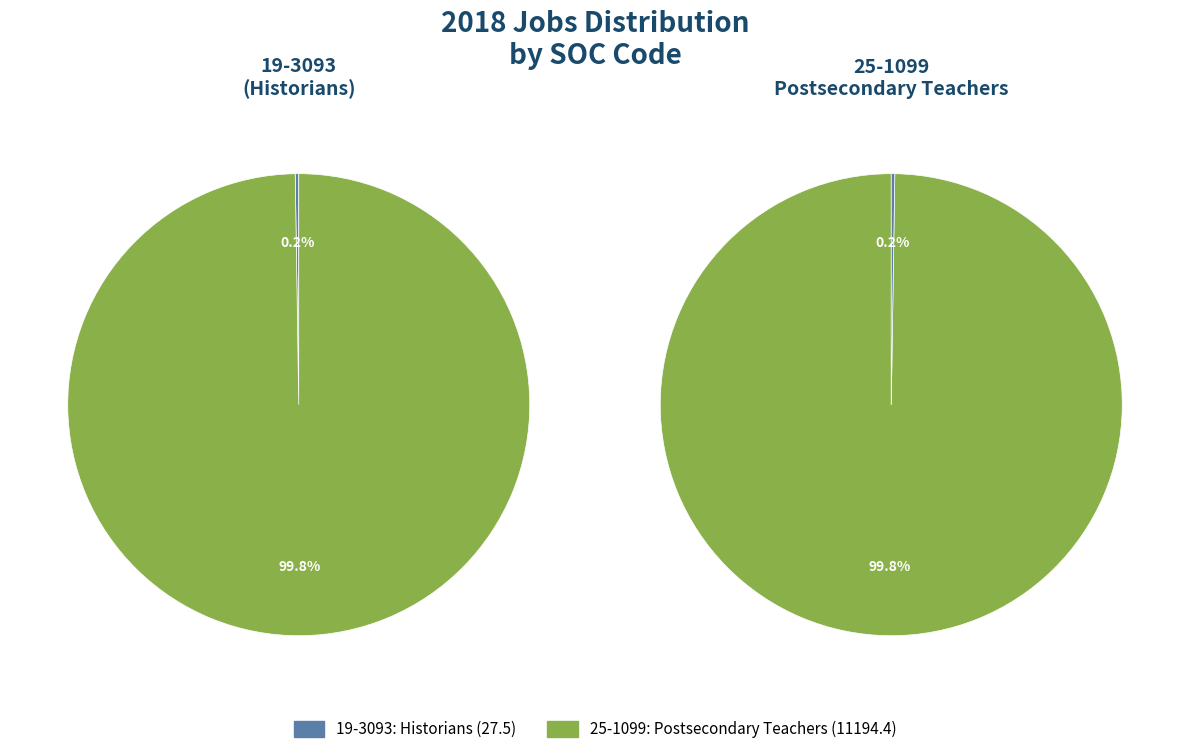

How many slices are in this pie chart?

2